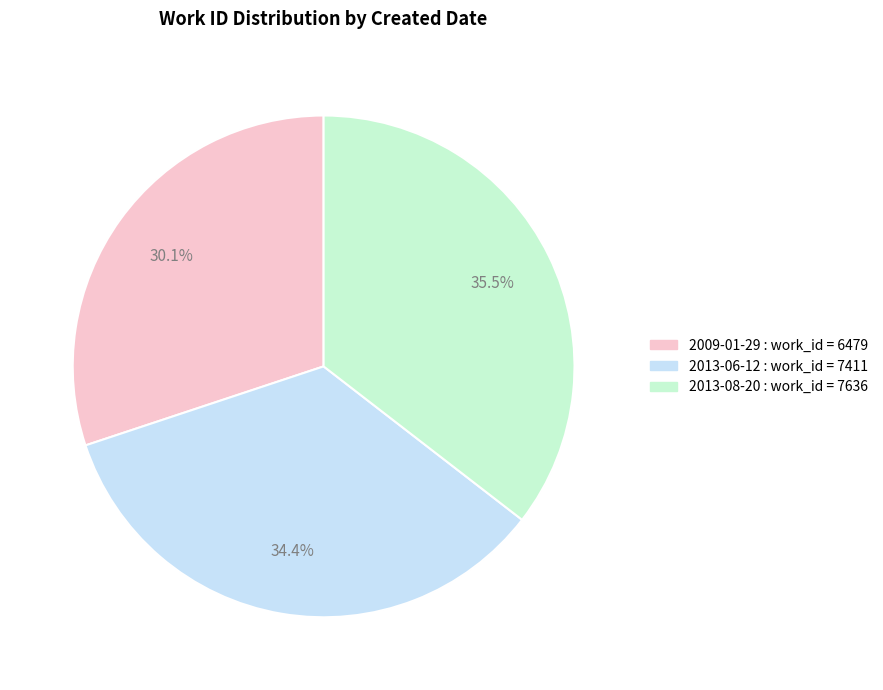

To the nearest percent, what is the difference between the 2009-01-29 and 2013-06-12 slice percentages?

4%